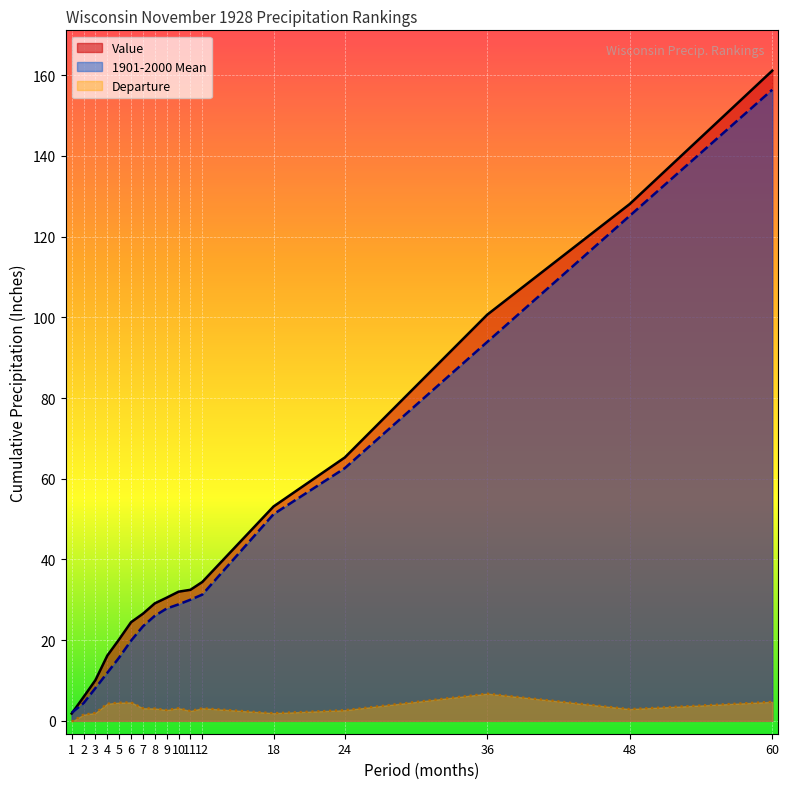

How many lines are shown in the chart?

3